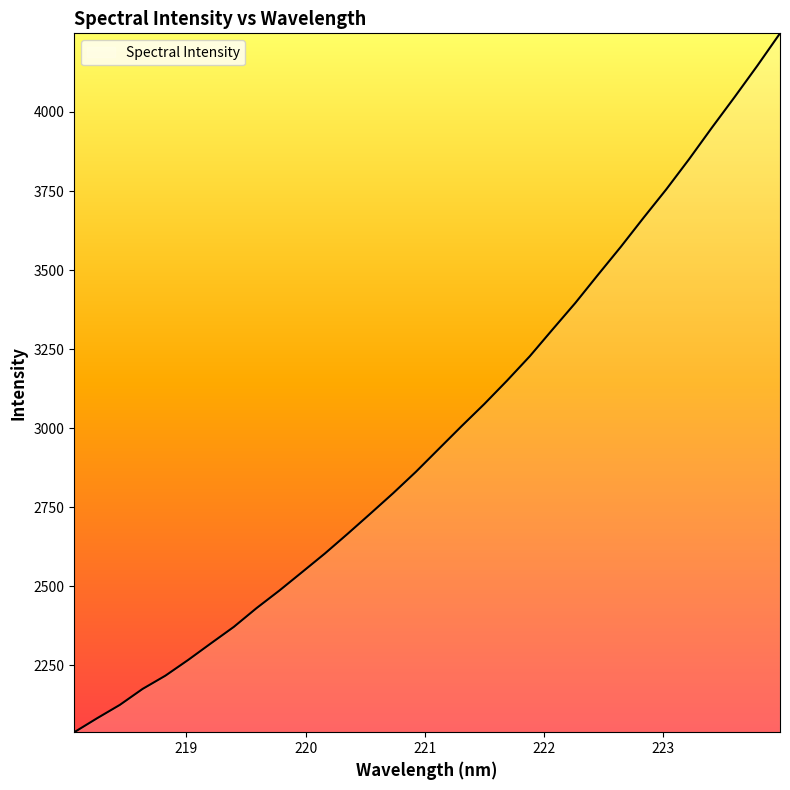

What is the smallest value displayed?

2039.0